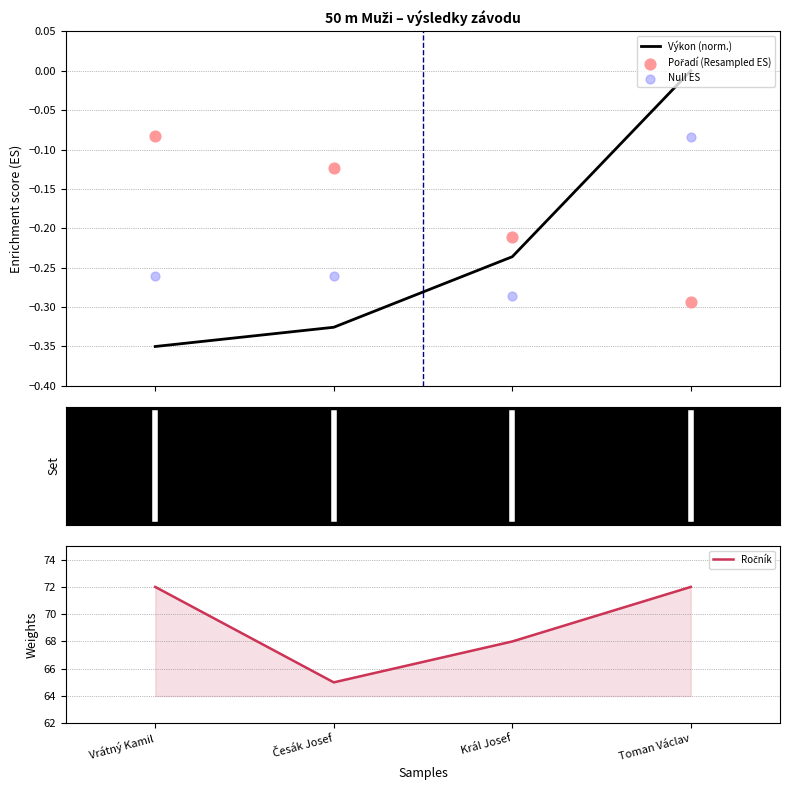

Which series has the largest total across all categories?

Ročník